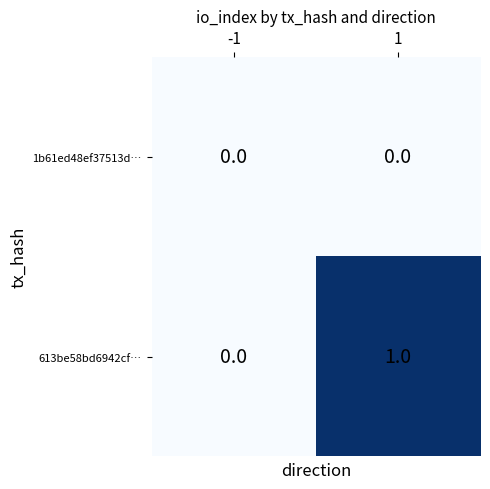

Which series changed the most between -1 and 1?

613be58bd6942cf…